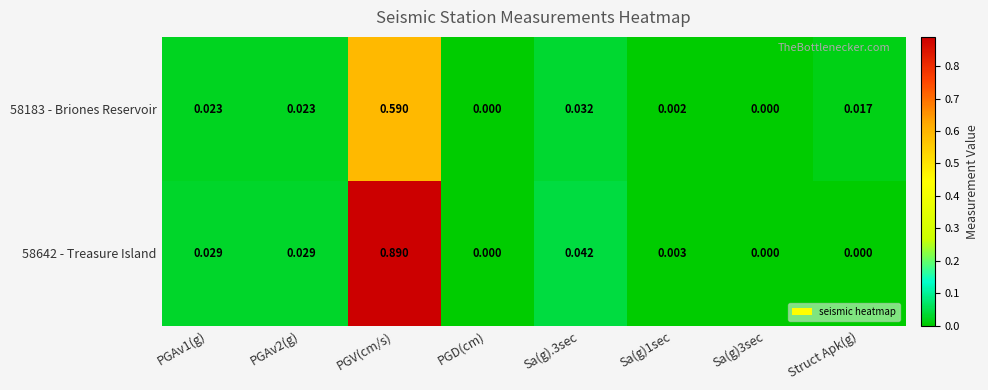

Which series has the largest range (max minus min)?

58642 - Treasure Island